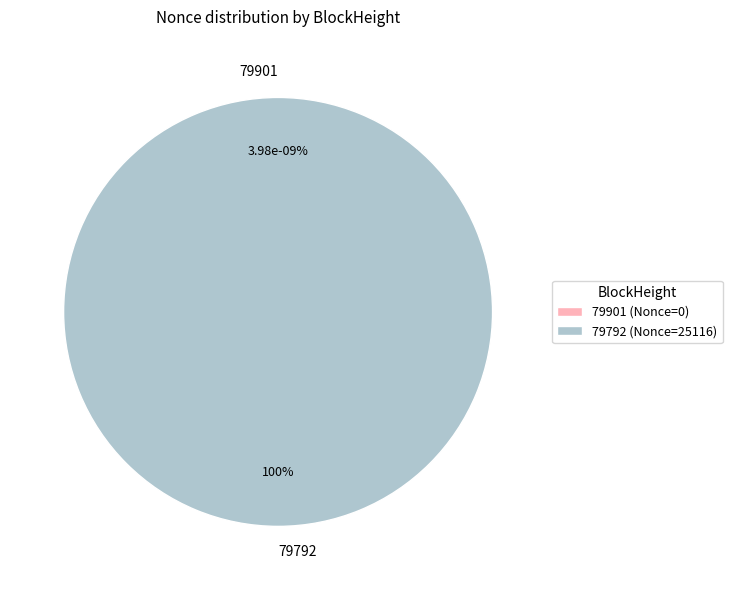

Count the number of slices in the pie.

2